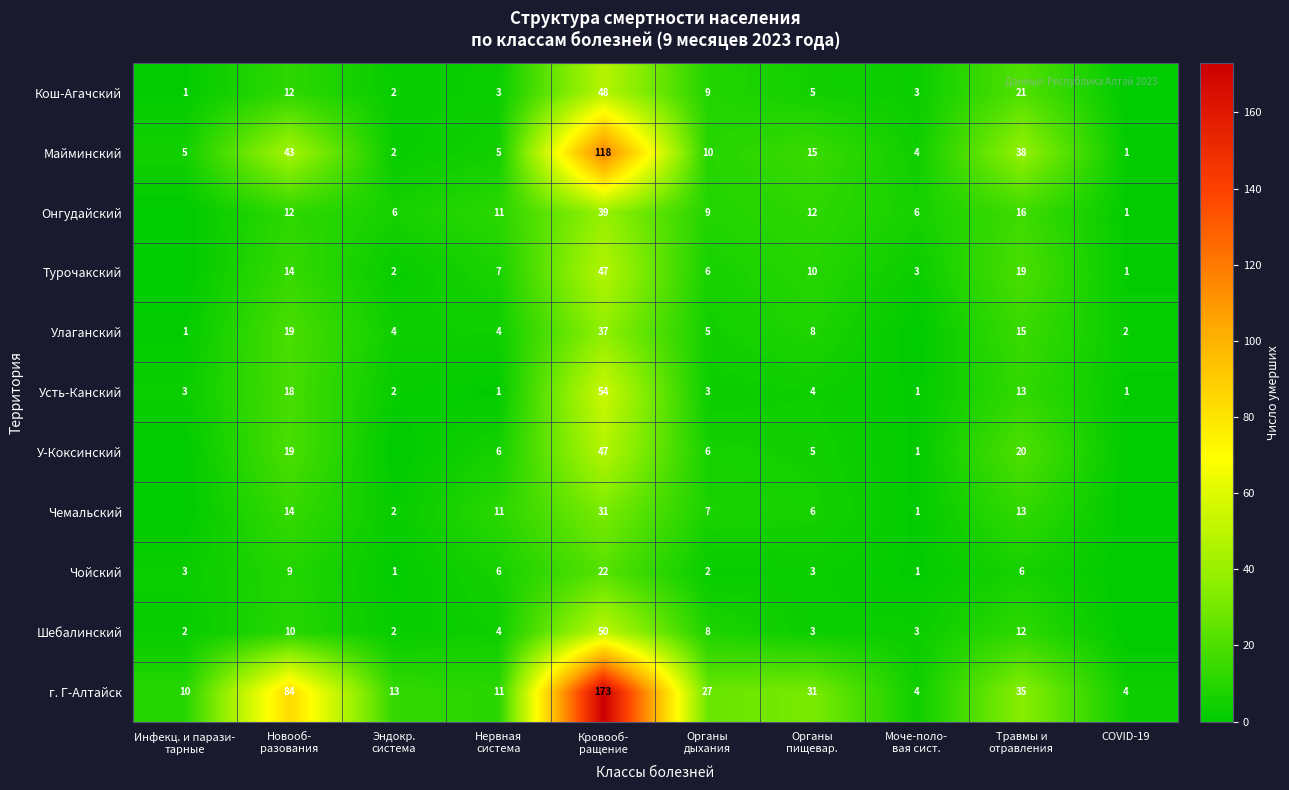

What is the difference between the maximum and minimum values in the г. Г-Алтайск series?

169